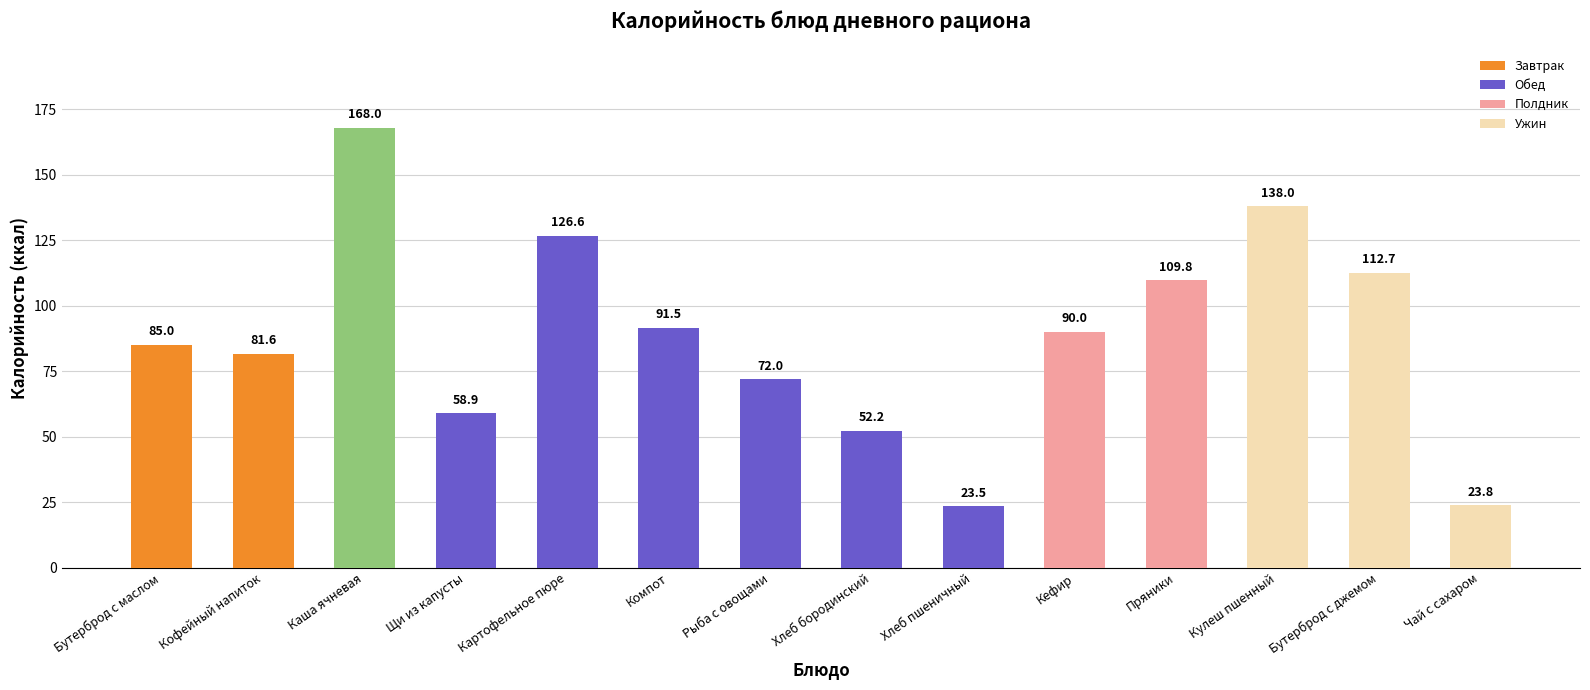

What position from the right is Компот?

9